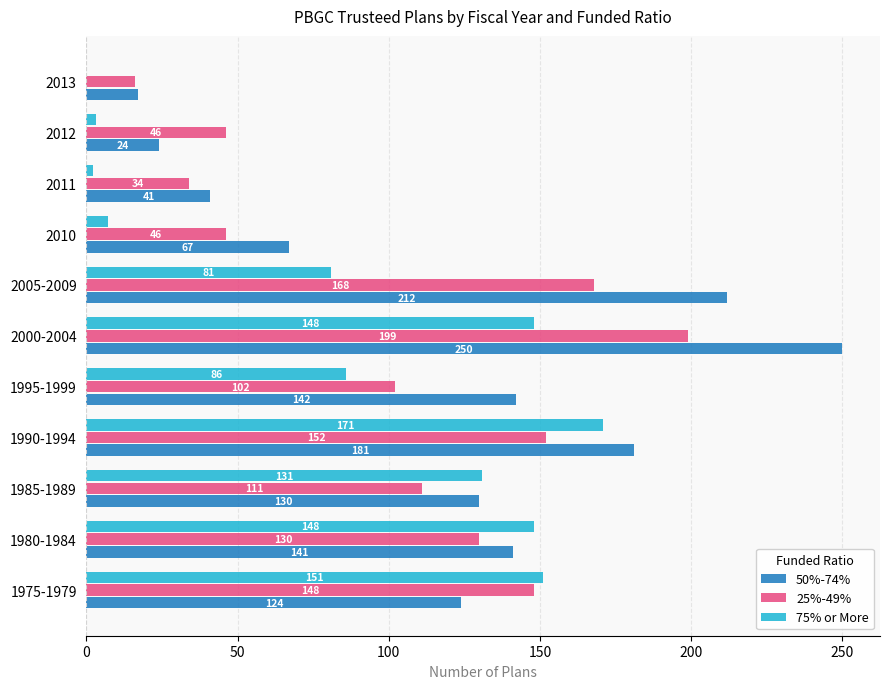

What is the sum of the 75% or More values at 1995-1999 and 2011?

88